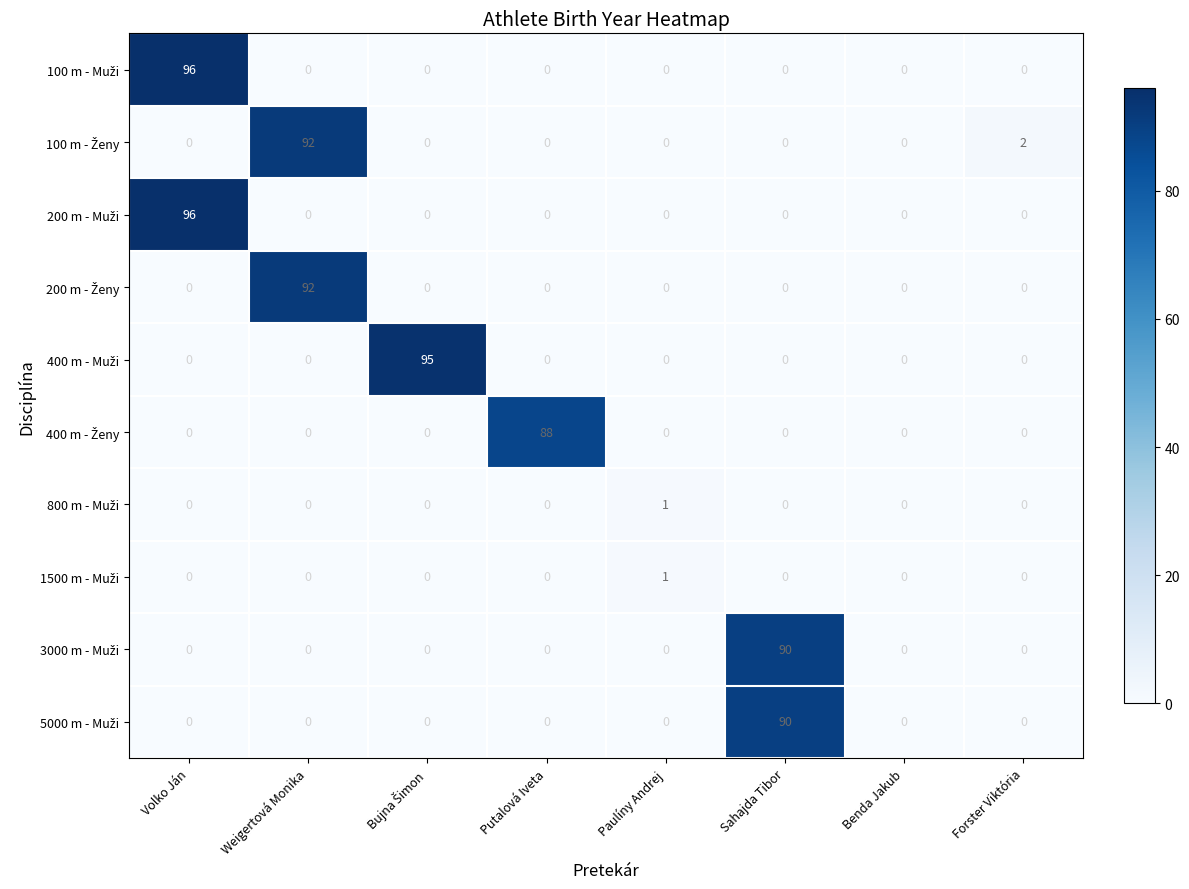

At which category does the chart reach its peak across all series?

Volko Ján